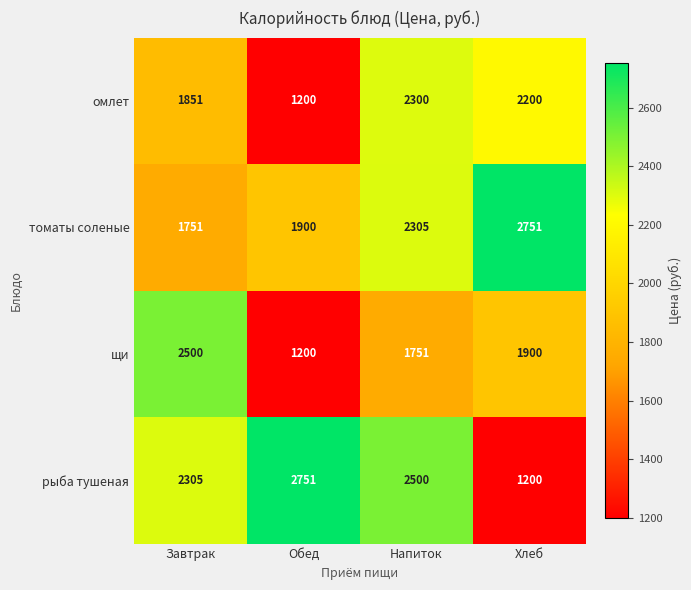

What is the sum of all щи values?

7351